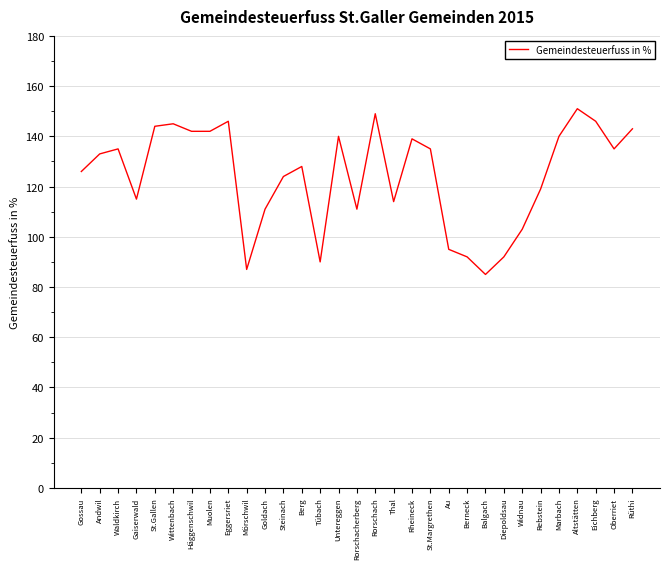

Which has a higher value, Gaiserwald or Untereggen?

Untereggen